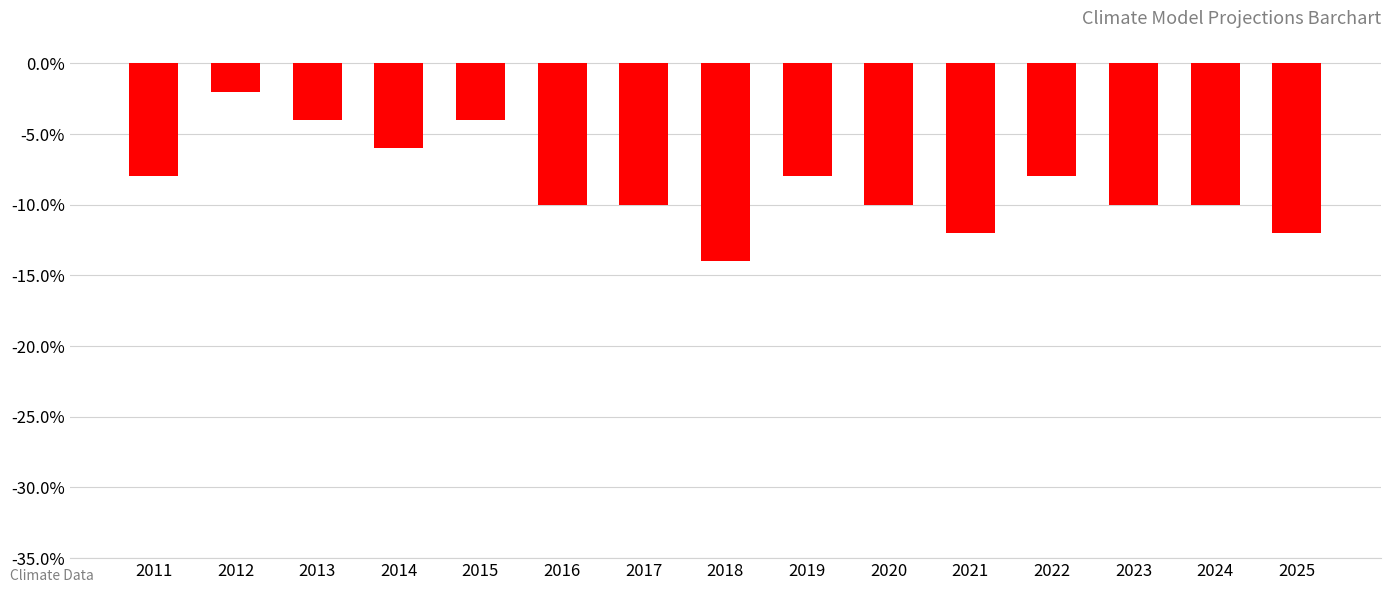

At which category does the chart reach its peak across all series?

2012